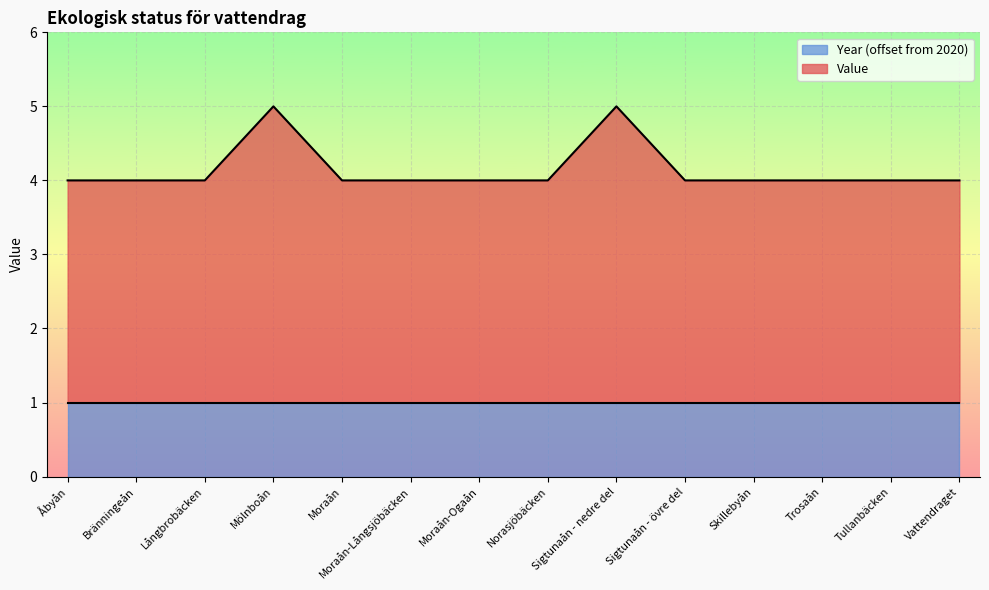

Is it true that the value at Norasjöbäcken is 4?

True